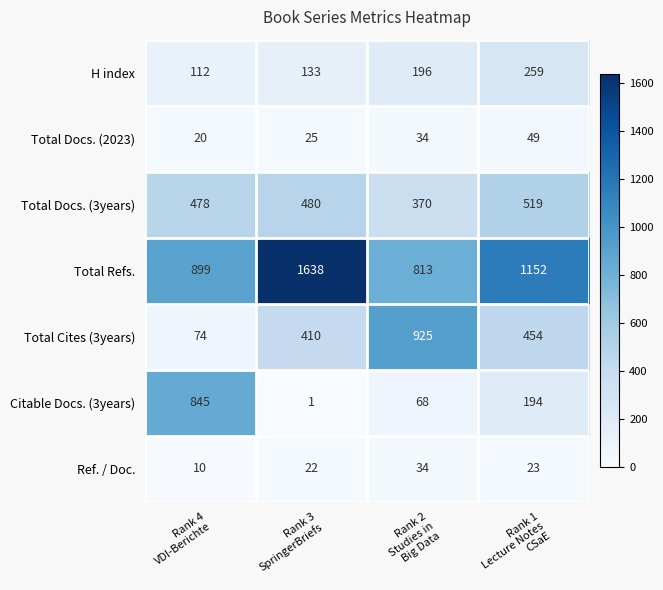

Which series changed the most between Rank 3
SpringerBriefs and Rank 2
Studies in
Big Data?

Total Refs.